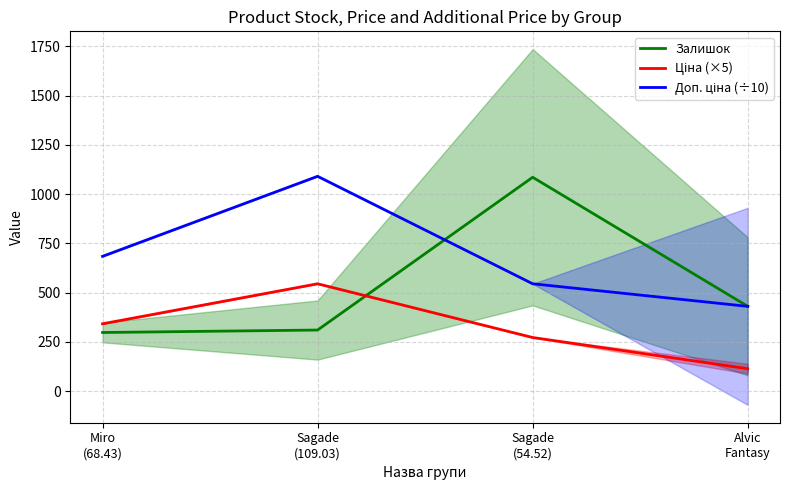

At Miro
(68.43), list the series in order from largest to smallest.

Доп. ціна (÷10), Ціна (×5), Залишок